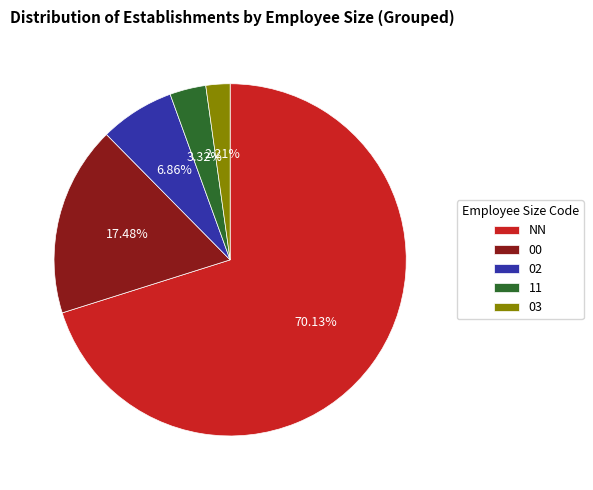

Rank the categories by value from highest to lowest.

NN, 00, 02, 11, 03